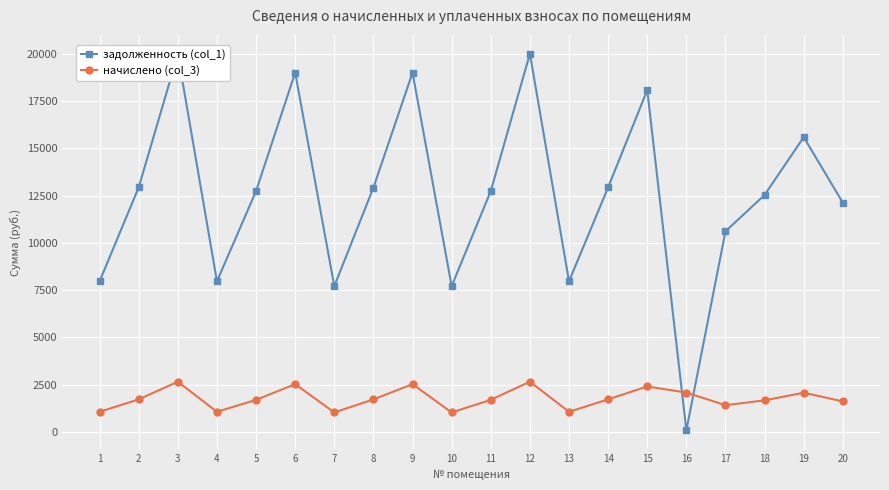

What is the difference between the начислено (col_3) values at 6 and 11?

830.1